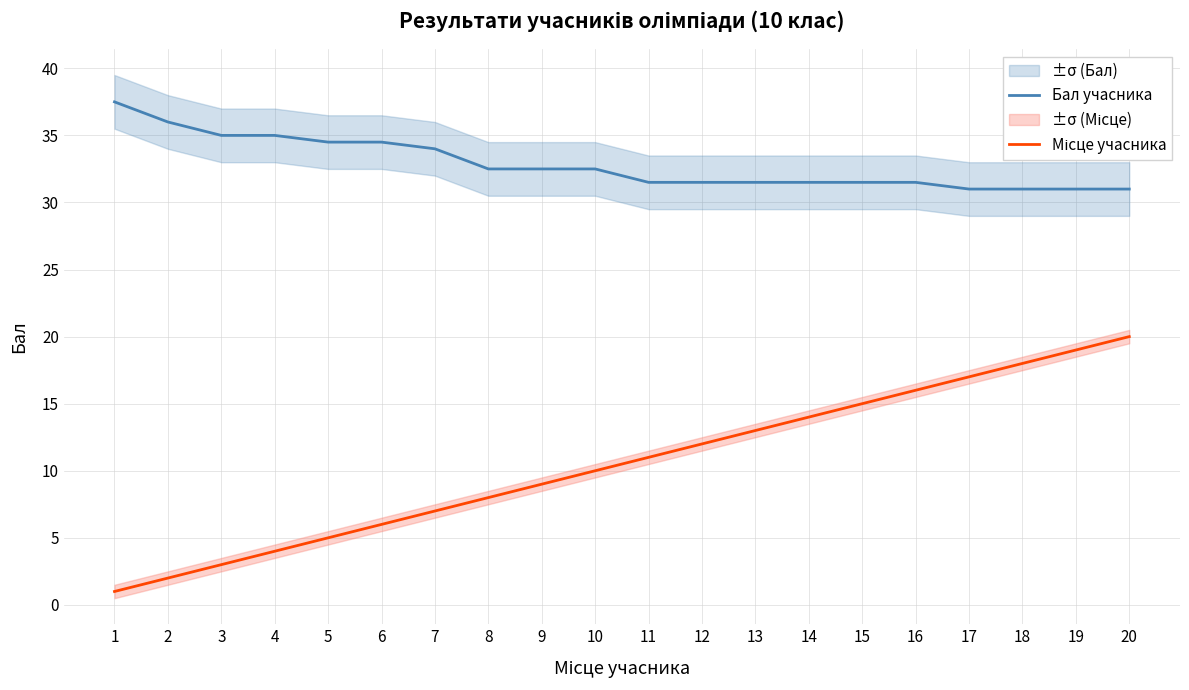

What is the total value across all series at 17?

48.0